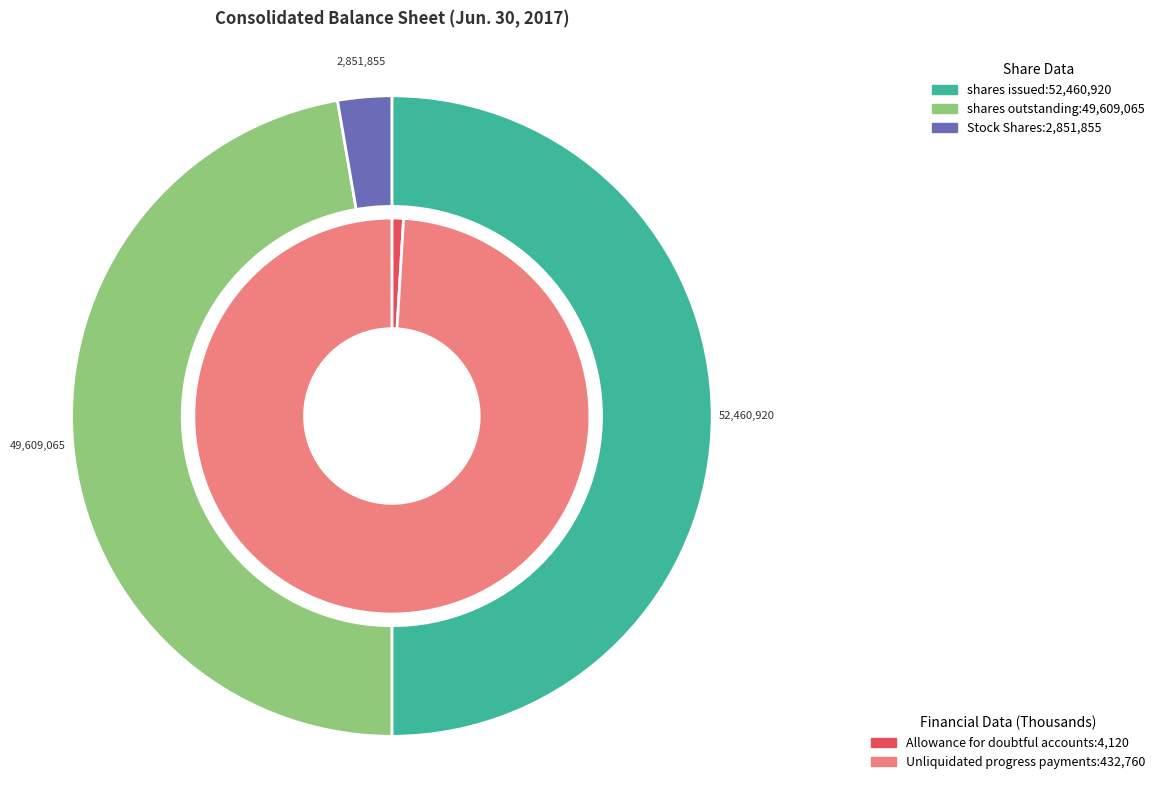

To the nearest percent, what is the combined percentage of Allowance for doubtful accounts and Common stock shares outstanding?

47%